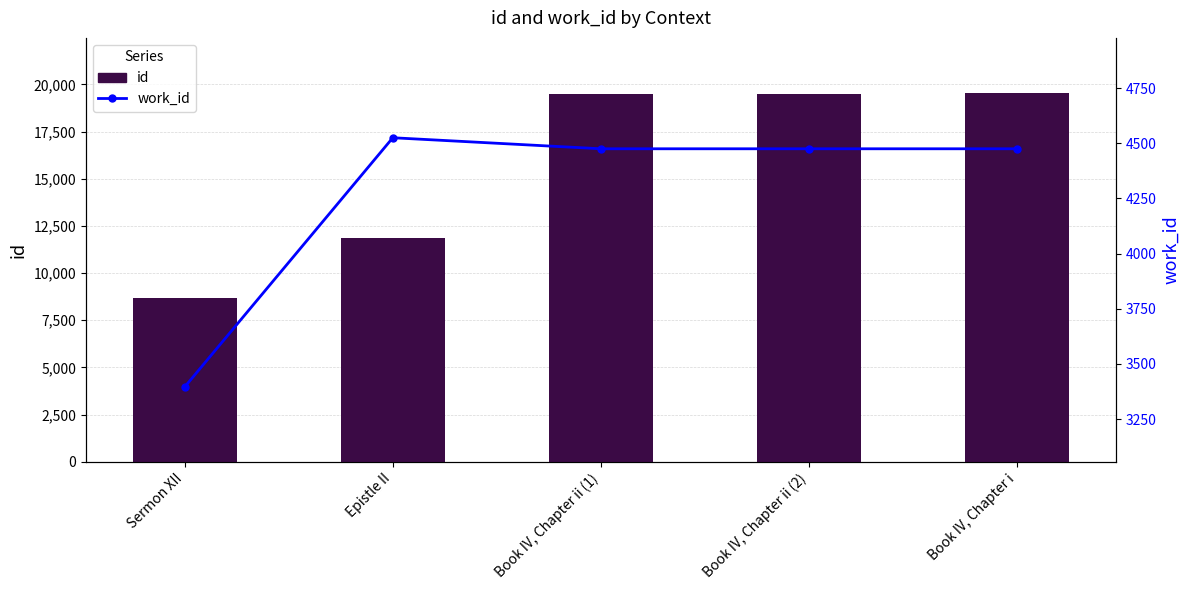

At how many categories does at least one series exceed 18720?

3